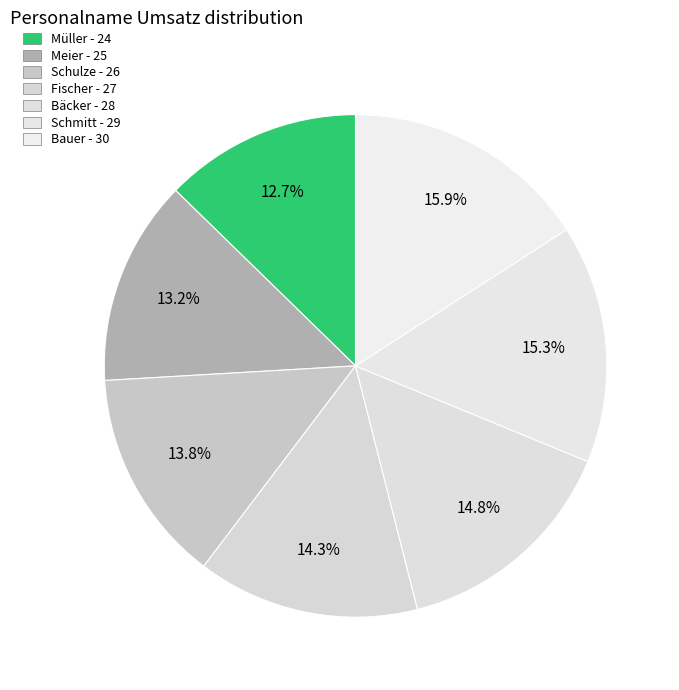

How many segments does this pie chart have?

7